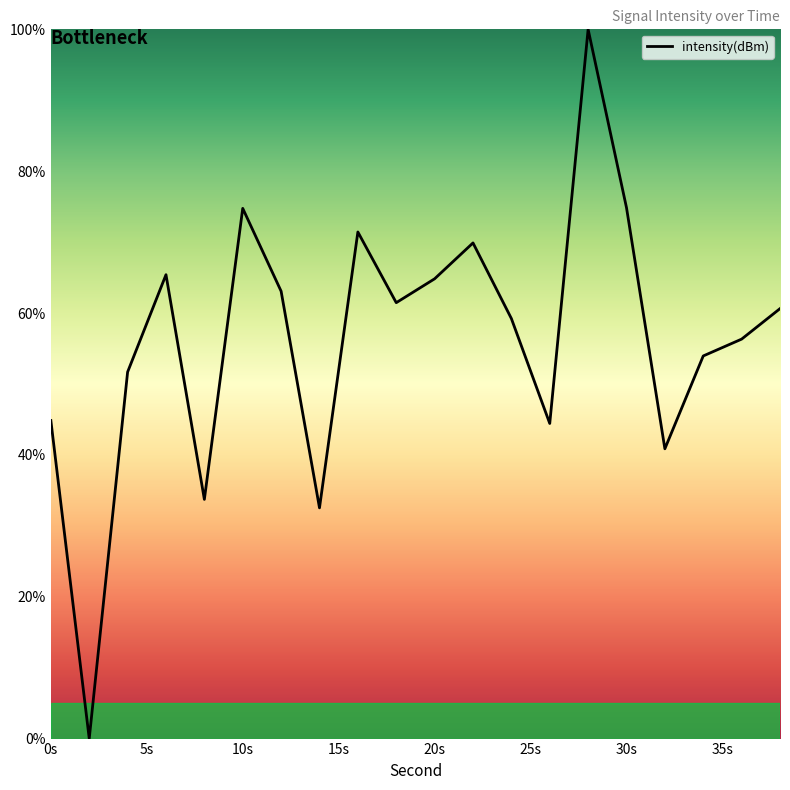

What is the greatest value displayed?

100.0